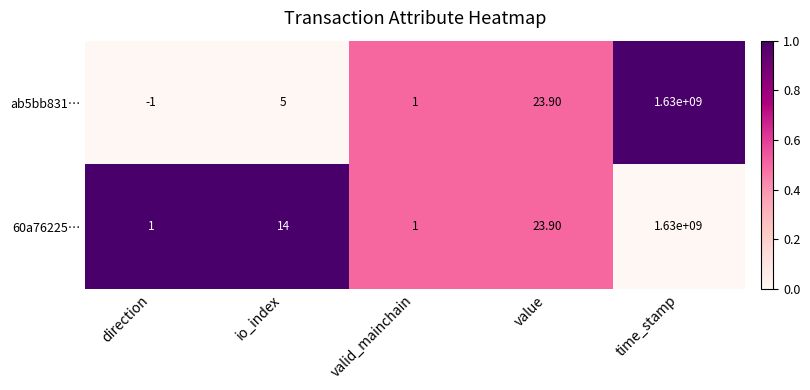

At how many categories does at least one series exceed 0?

5